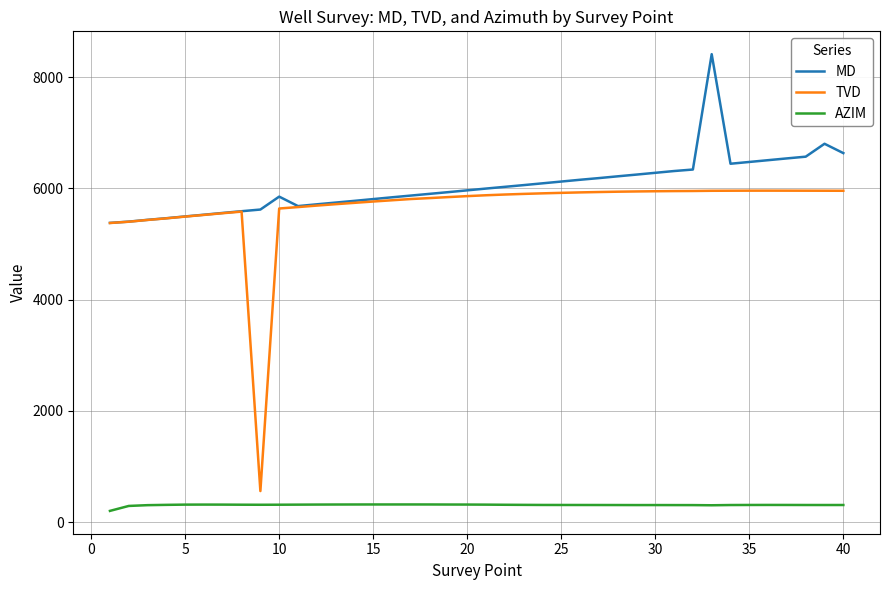

What is the highest value of the AZIM series?

320.4